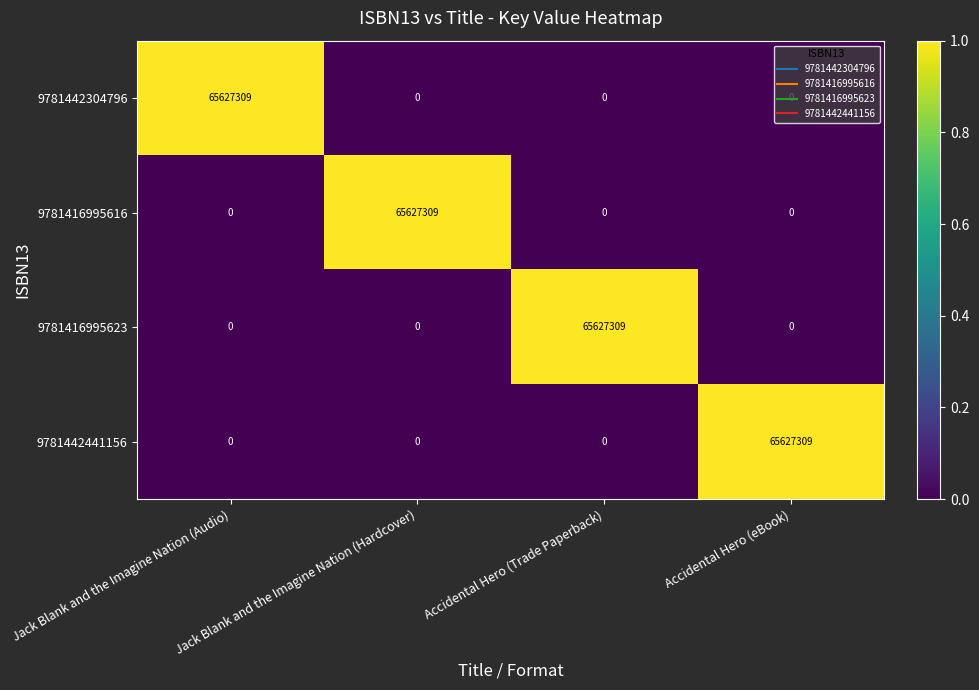

What is the difference between the 9781442304796 values at Jack Blank and the Imagine Nation (Audio) and Accidental Hero (eBook)?

65627309